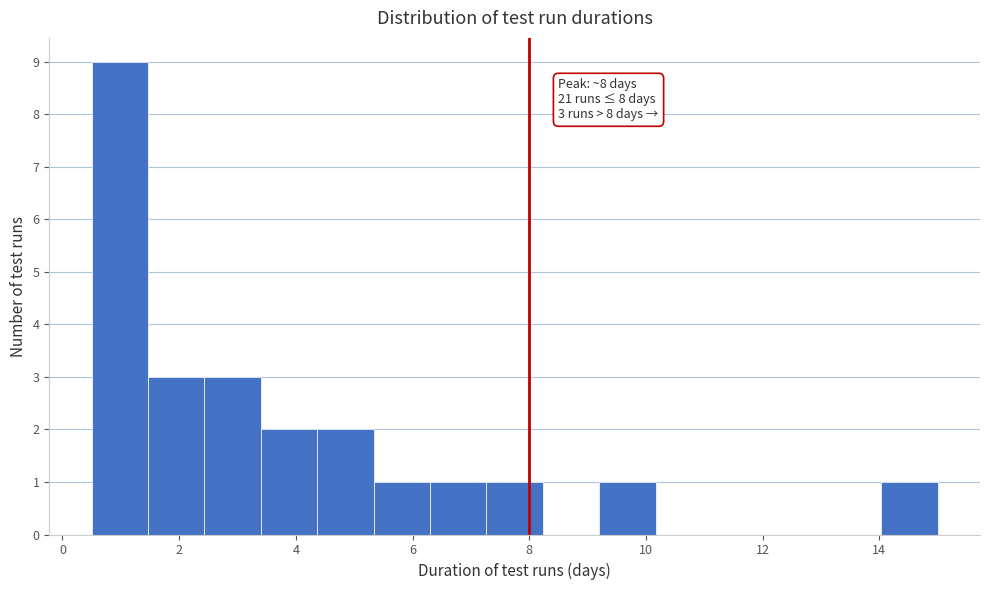

Which range on the x-axis has the tallest bar?

0.6 to 1.4